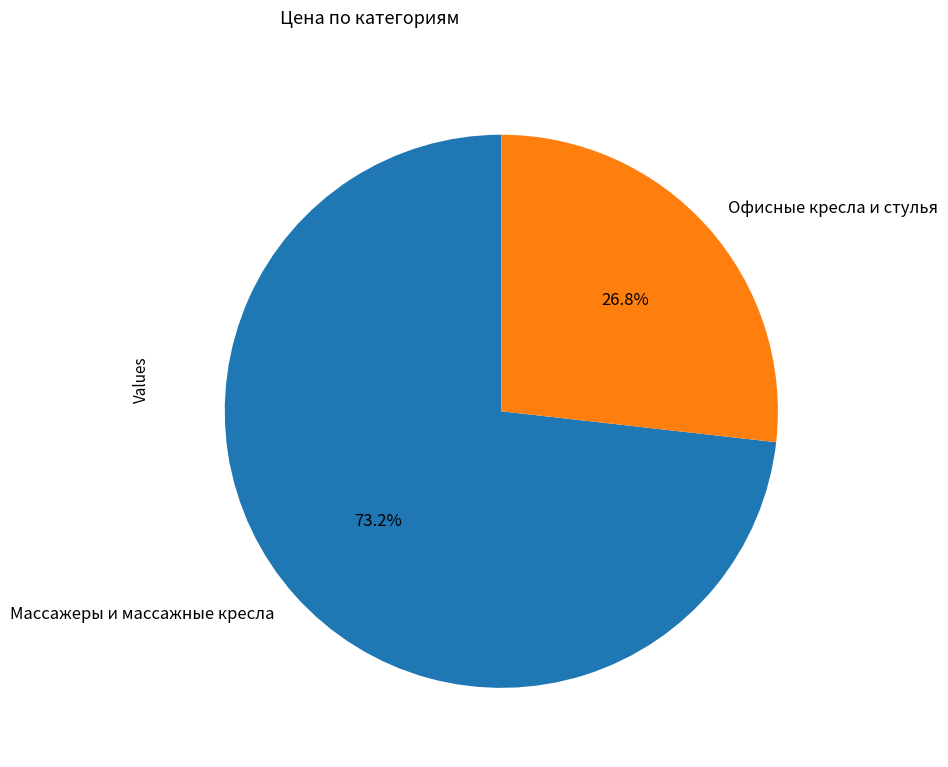

How many slices are in this pie chart?

2